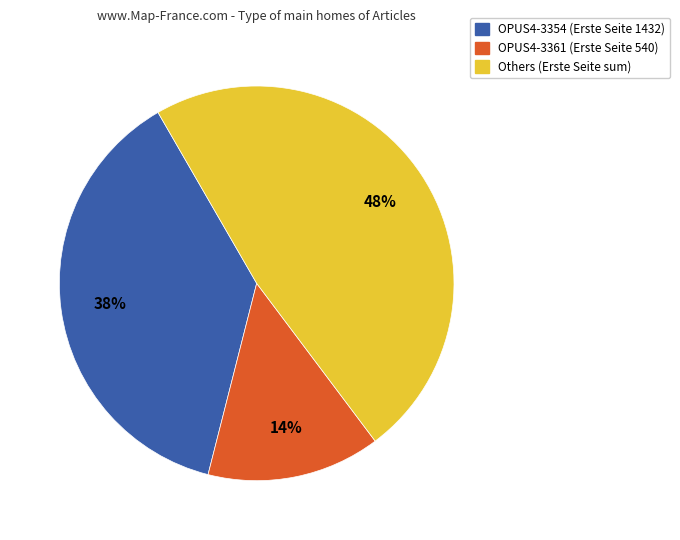

To the nearest percent, what is the average slice percentage?

33%